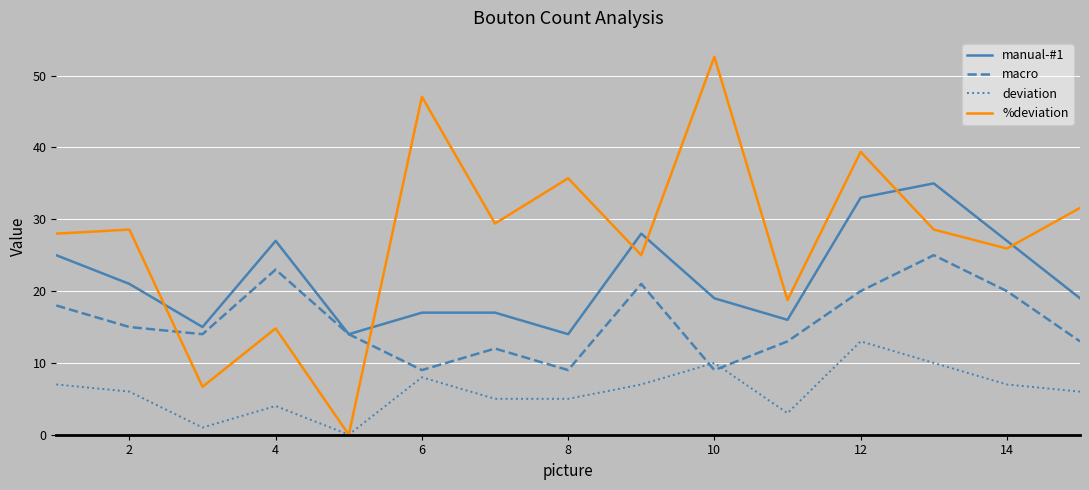

What is the sum of all %deviation values?

412.1